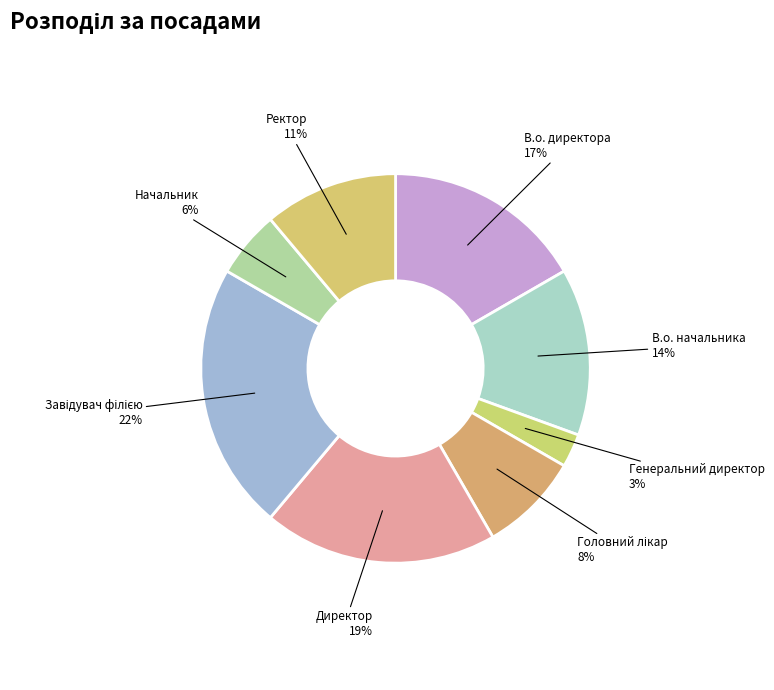

To the nearest percent, what percentage of the pie is Начальник?

6%